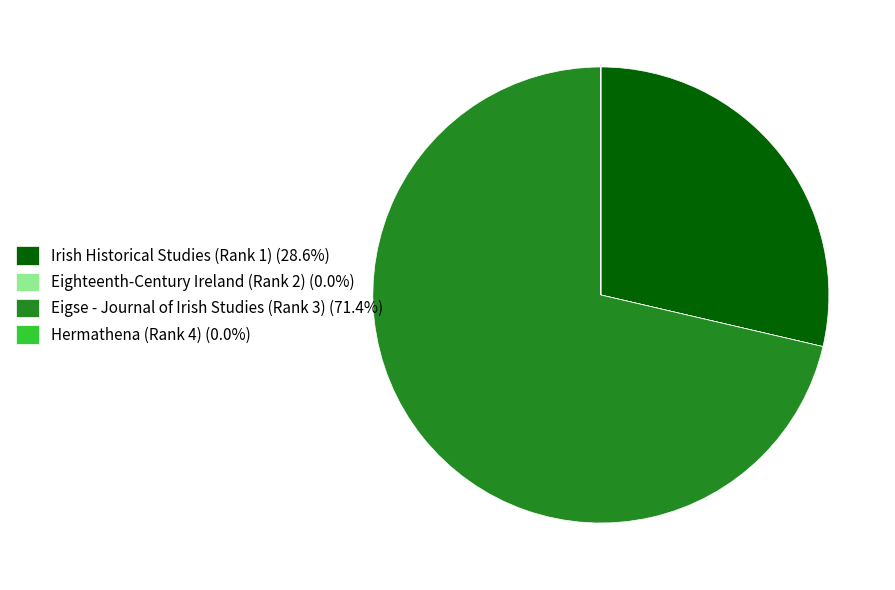

Which category has the biggest portion of the pie?

Eigse - Journal of Irish Studies (Rank 3)